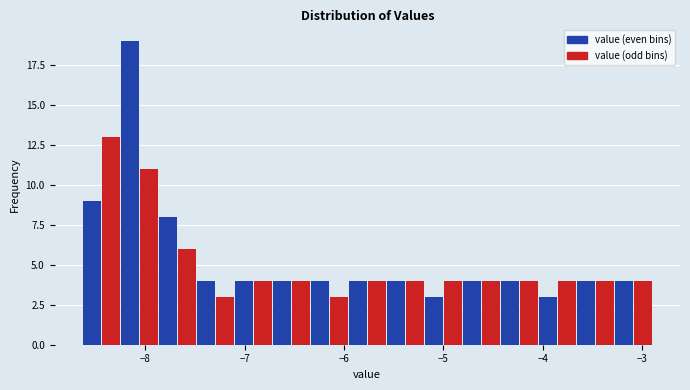

Read against the x-axis, roughly where is the centre of the tallest bar?

-8.2